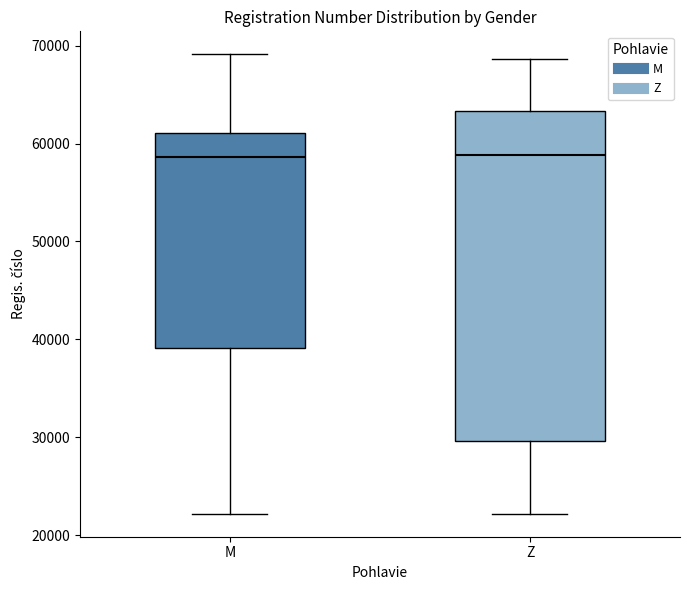

Reading left to right, read every box against the y-axis: the position of its median line, the range the box covers, and the ends of its whiskers. The values are not printed on the chart, so give them approximately, as read against the axis.

M: median 59000, box 39000 to 61000, whiskers 22000 to 69000
Z: median 59000, box 30000 to 63000, whiskers 22000 to 69000